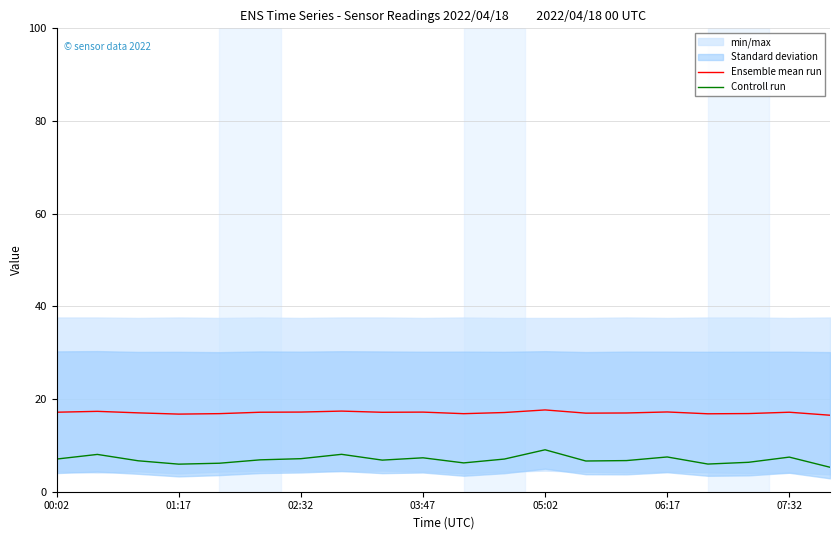

True or false: Controll run and Ensemble mean run intersect in this chart.

False